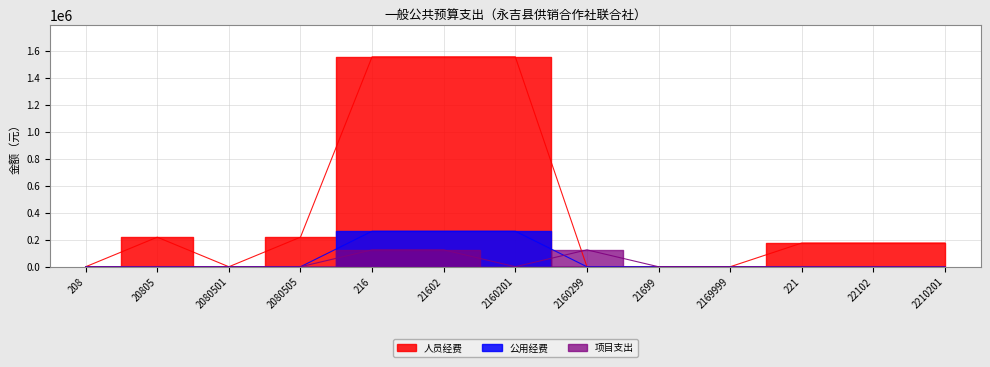

Reading right to left, transcribe all the data shown in this chart.

人员经费: 175901.2	175901.2	175901.2	0.0	0.0	0.0	1556300.4	1556300.4	1556300.4	219164.6	0.0	219164.6	0.0
公用经费: 0.0	0.0	0.0	0.0	0.0	0.0	263502.0	263502.0	263502.0	0.0	0.0	0.0	0.0
项目支出: 0.0	0.0	0.0	0.0	0.0	125188.0	0.0	125188.0	125188.0	0.0	0.0	0.0	0.0